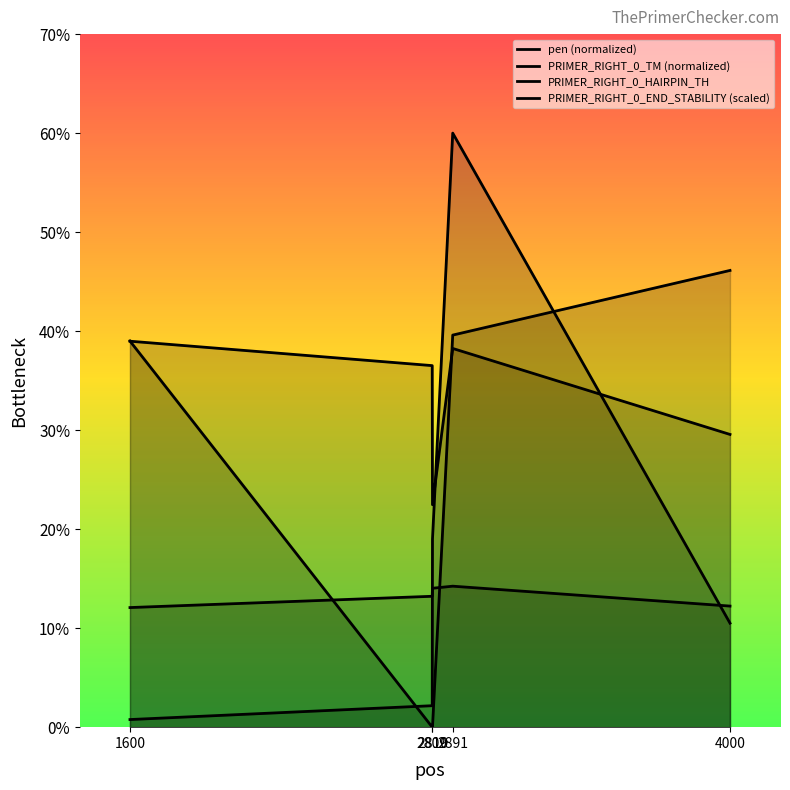

At how many categories does at least one series exceed 53?

1